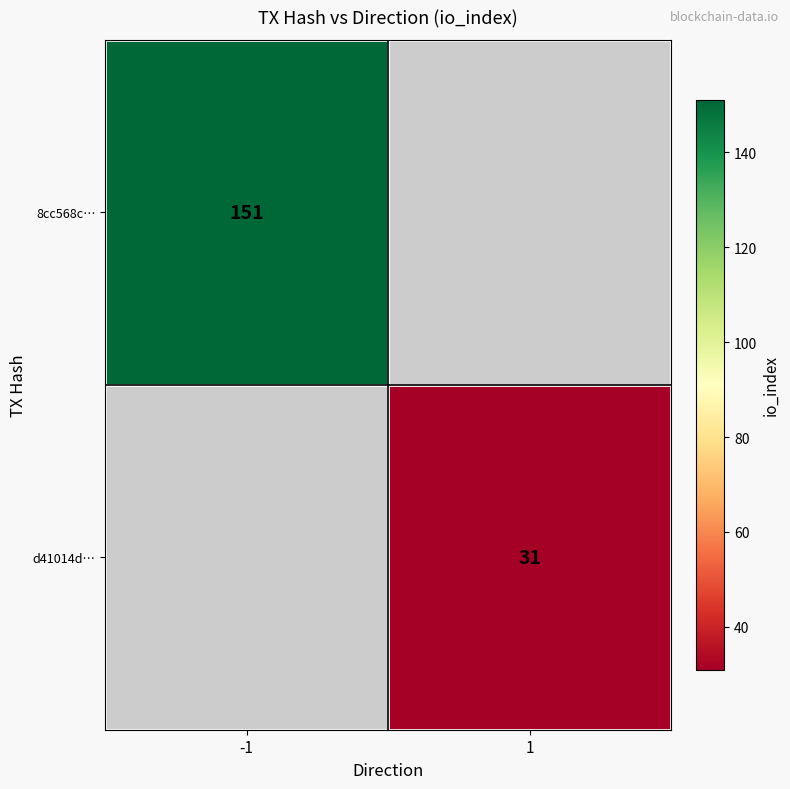

The d41014d… series shows 31 at 1. True or false?

True